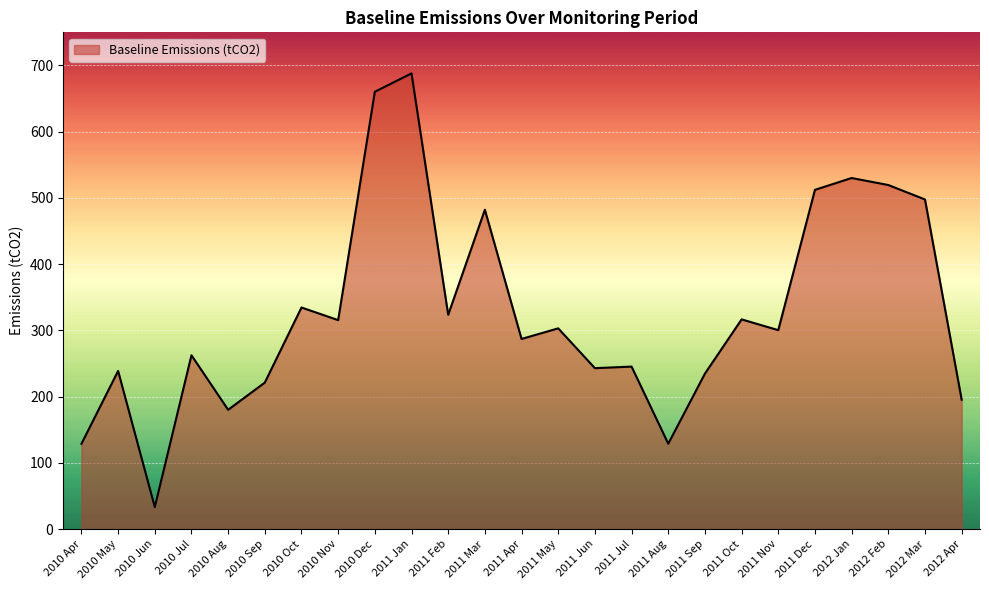

How many values are below 300?

12